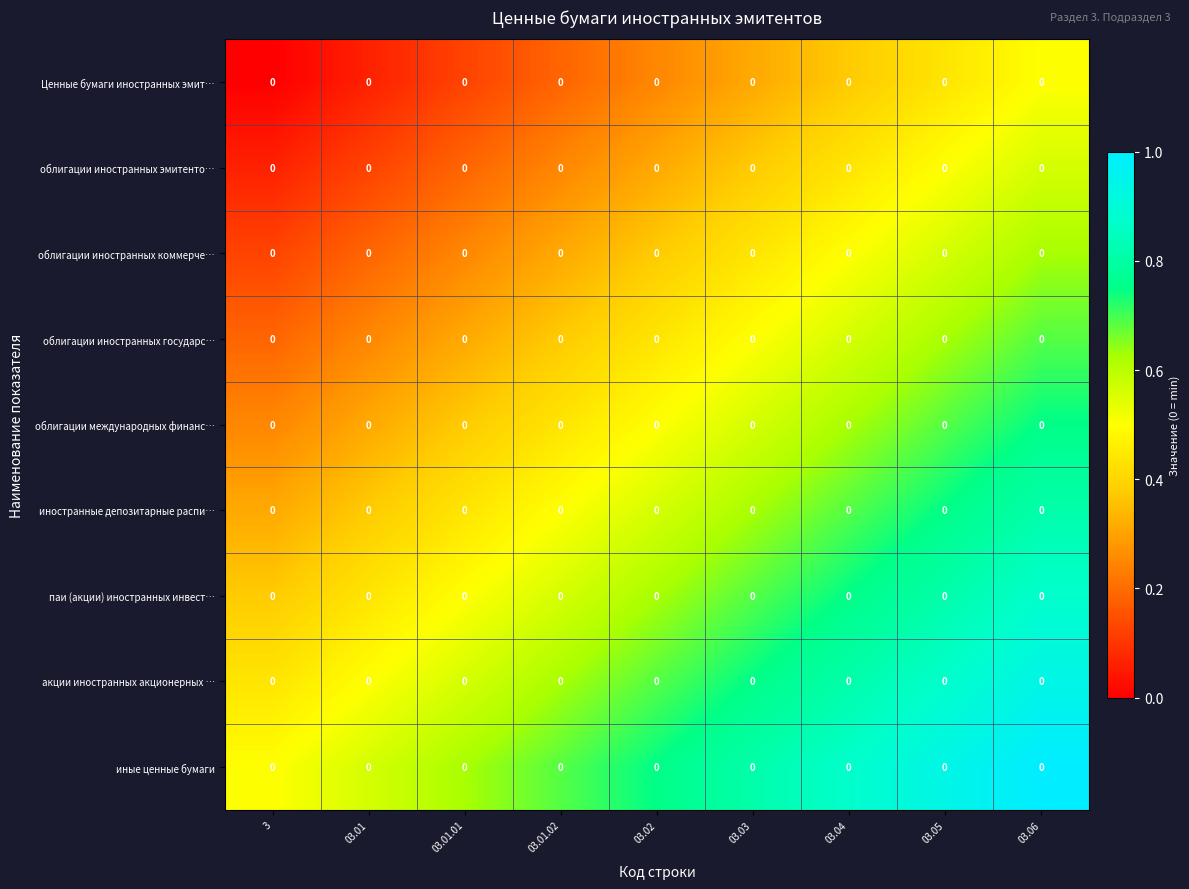

How many облигации иностранных эмитенто… values are between 0 and 1?

9